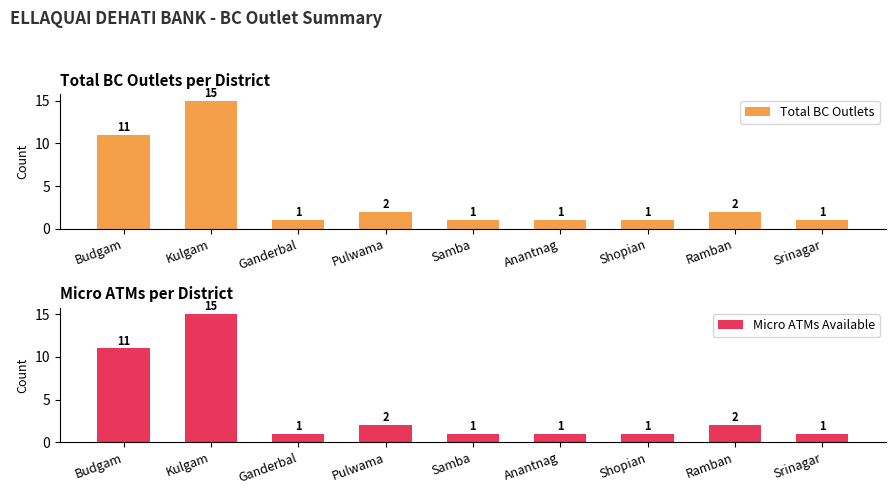

How many groups of bars are there?

9